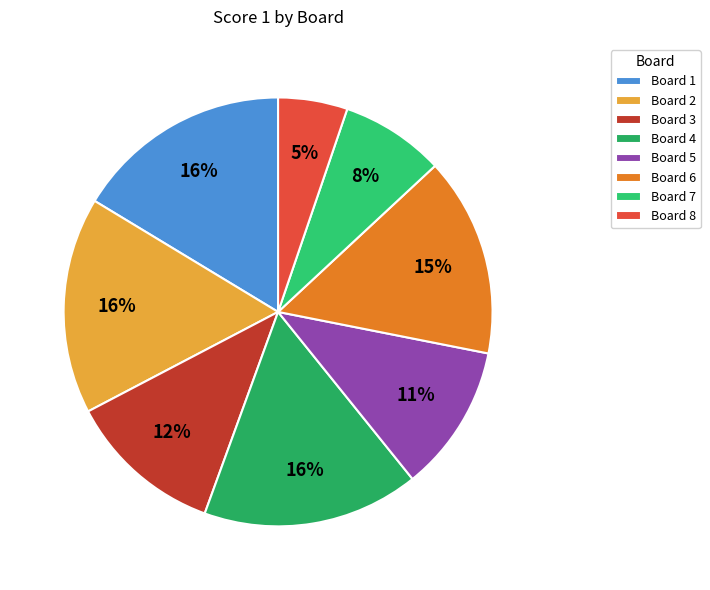

Count the number of slices in the pie.

8